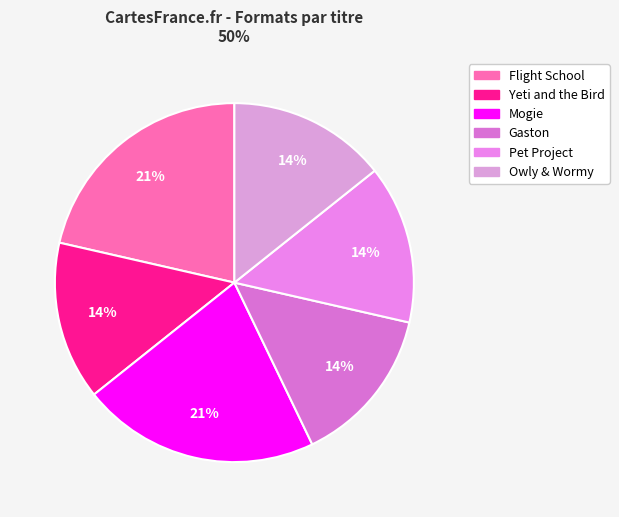

Count the number of slices in the pie.

6